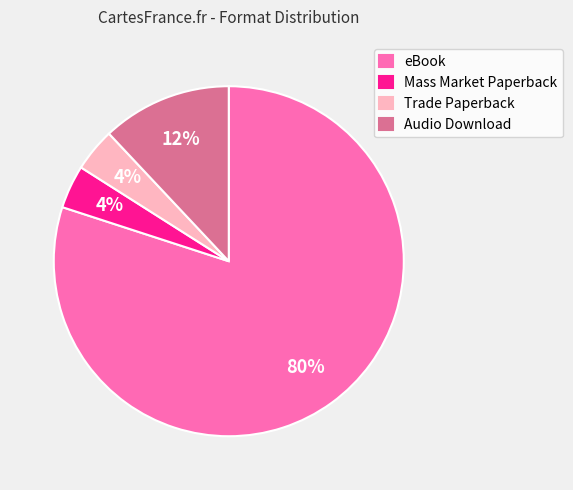

To the nearest percent, what is the combined percentage of Mass Market Paperback and Audio Download?

16%